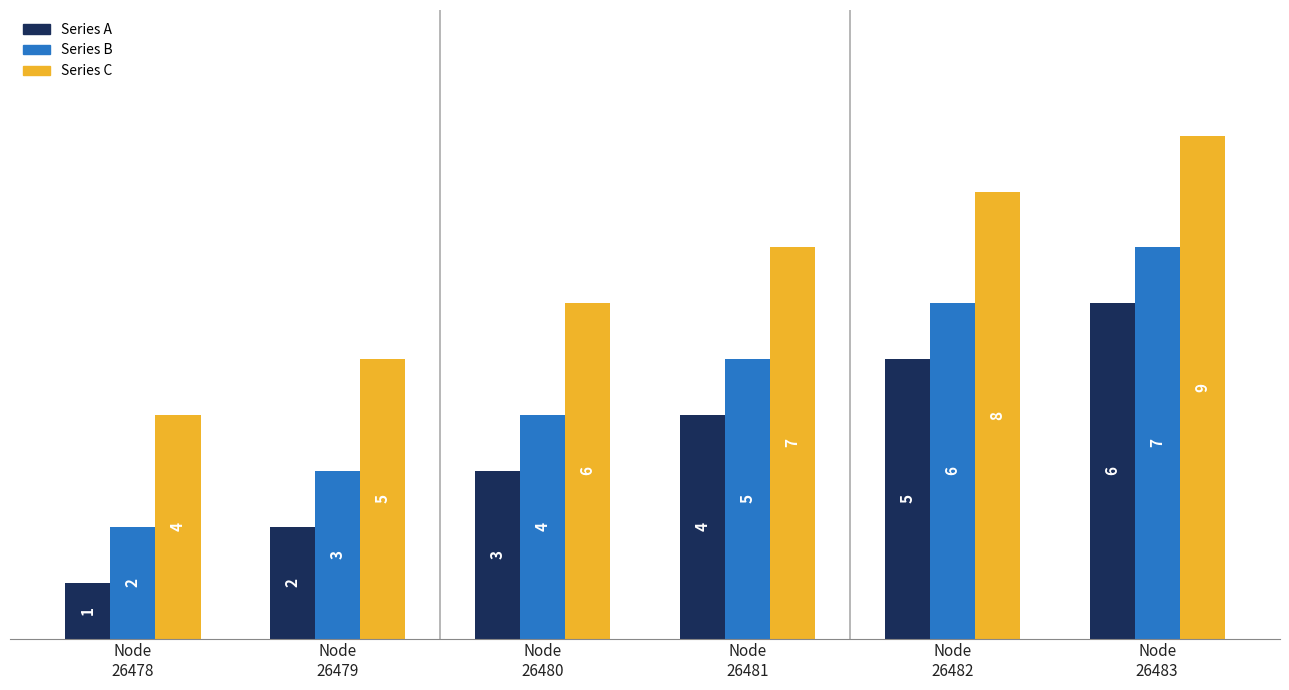

Which category has the lowest value across all series?

Node
26478